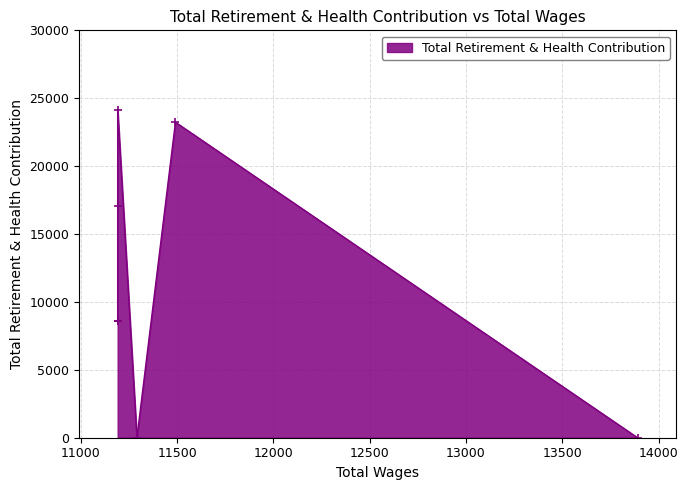

Is it true that the value at 11191.0 is 13923?

False